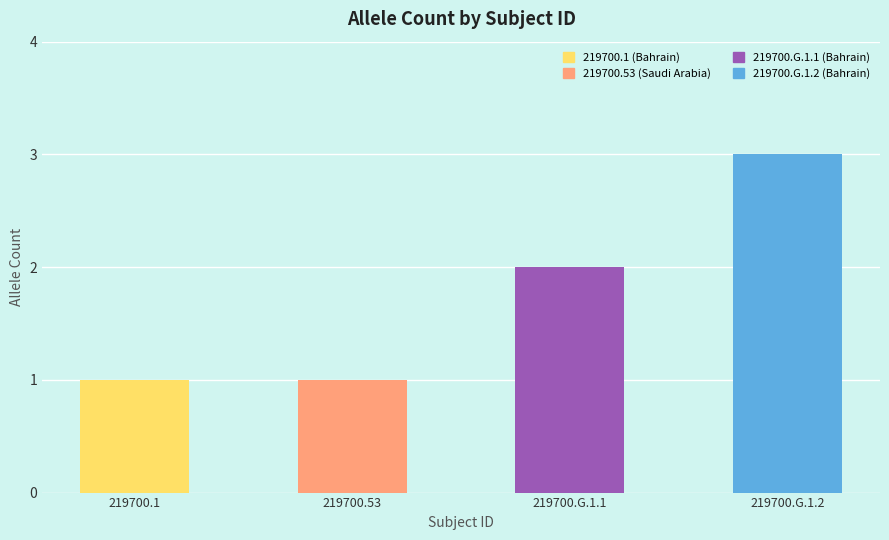

What is the greatest value displayed?

3